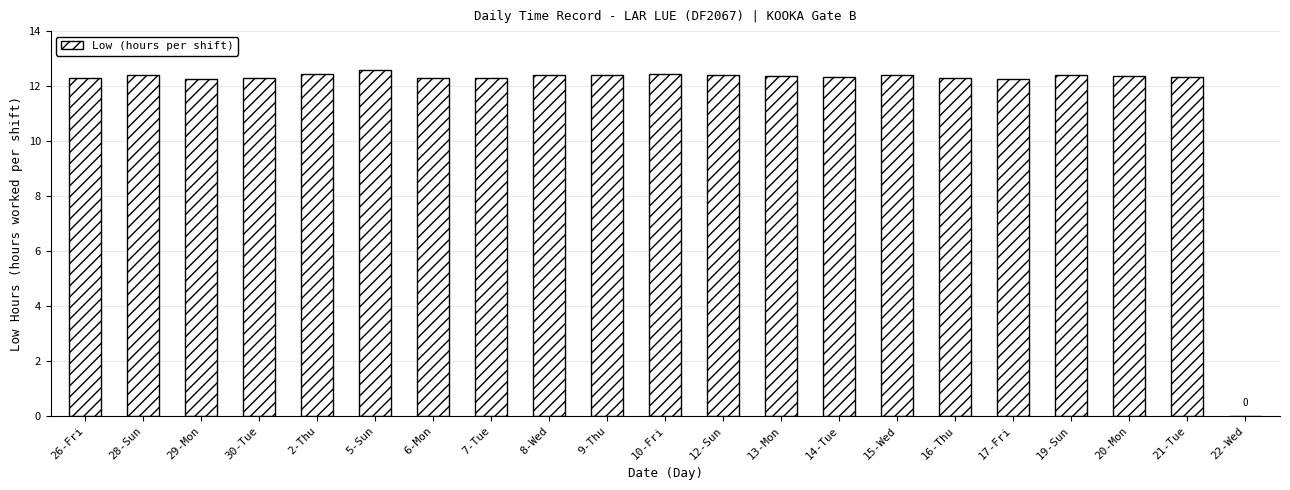

Which category has the highest value across all series?

5-Sun